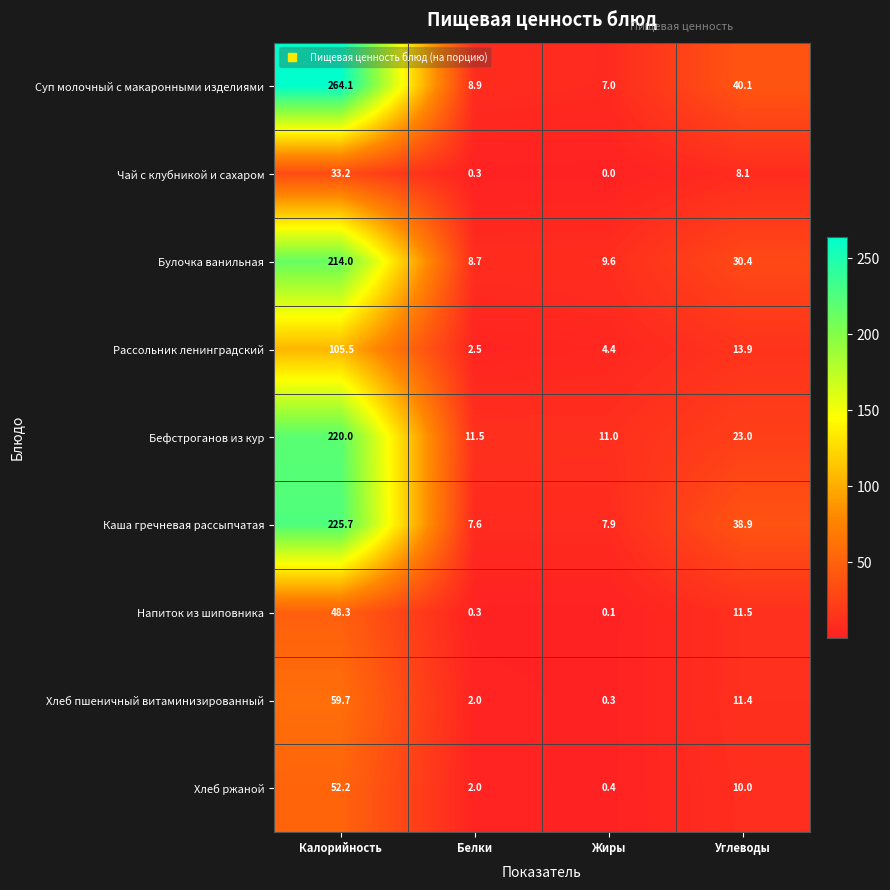

True or false: Хлеб ржаной has a value of 3.6 at Белки.

False